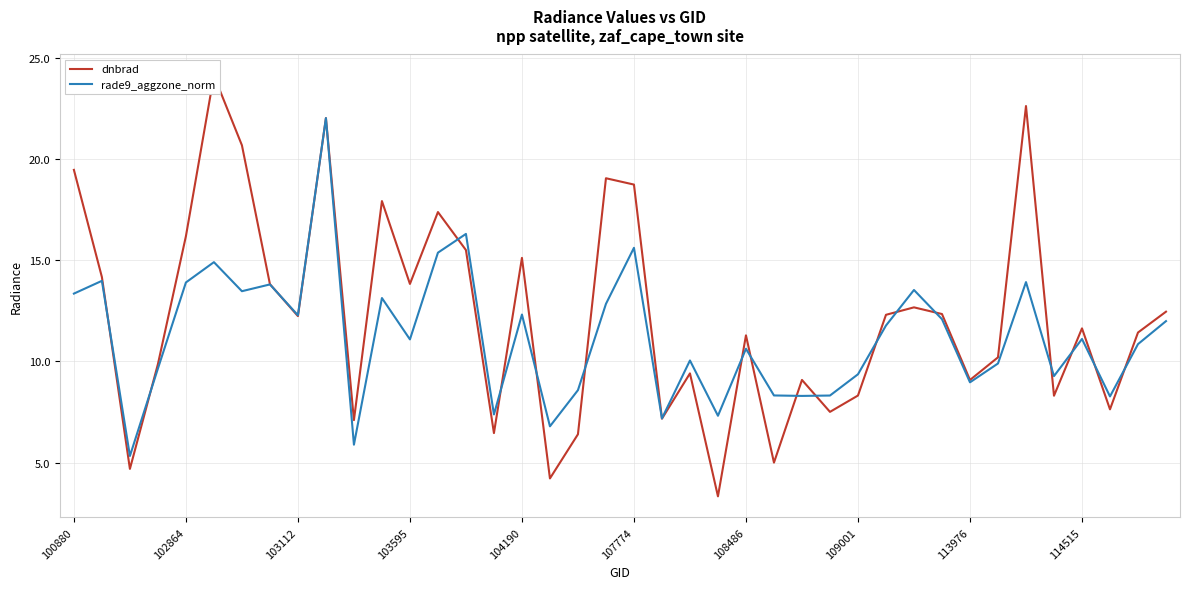

What is the maximum value for rade9_aggzone_norm?

22.0